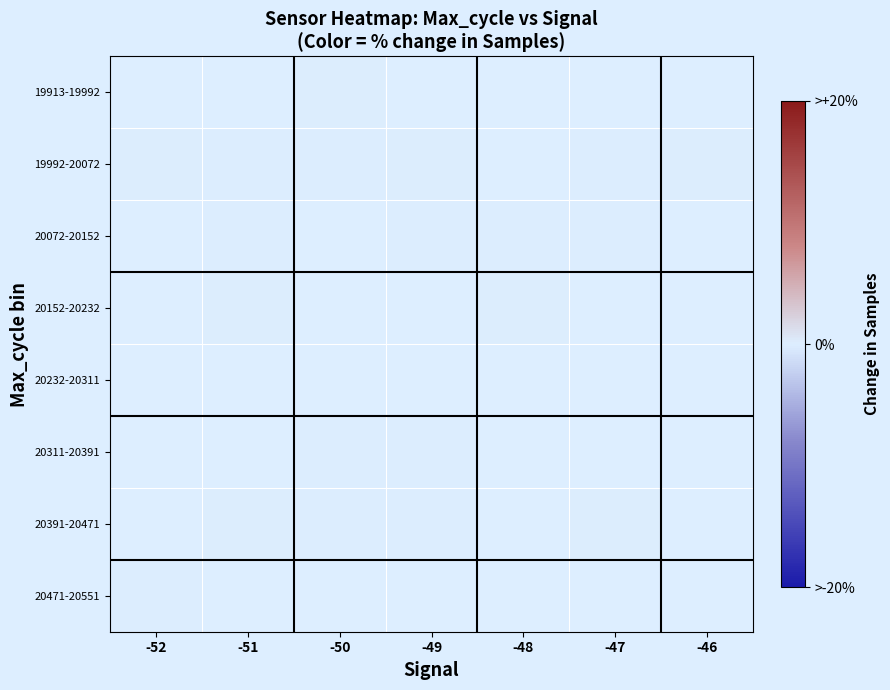

Which has a higher value, -49 or -51?

-51